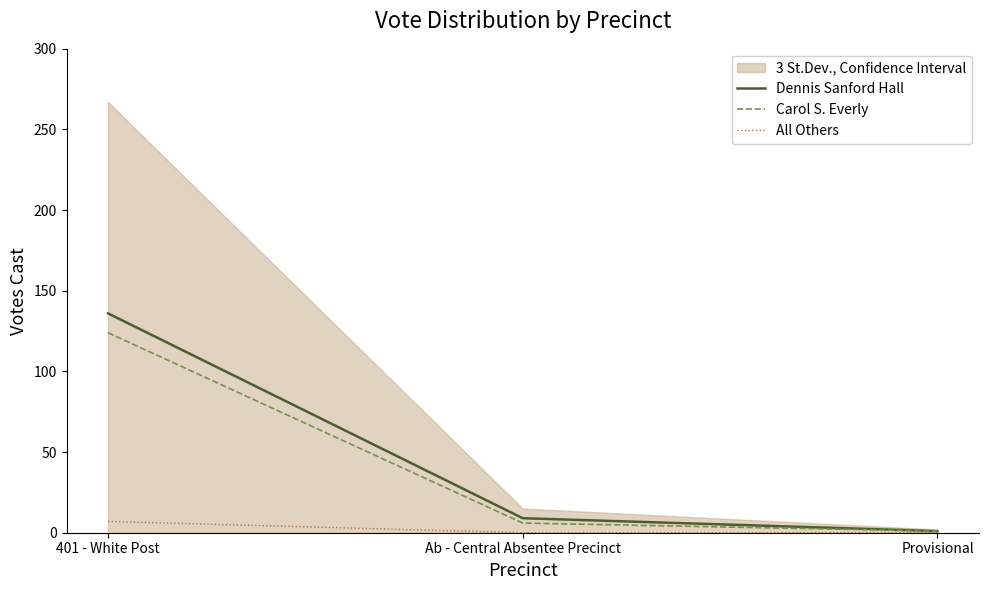

Is the value of All Others at Provisional greater than the value of Dennis Sanford Hall at Ab - Central Absentee Precinct?

No